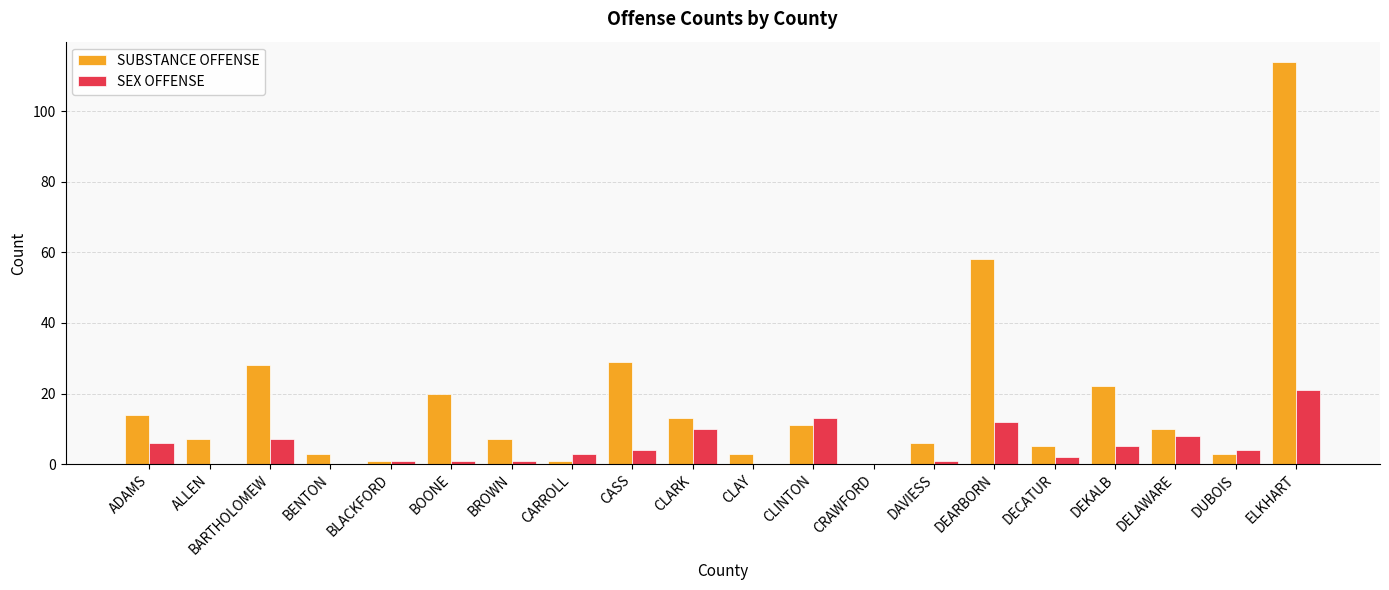

Does the chart contain stacked bars?

No